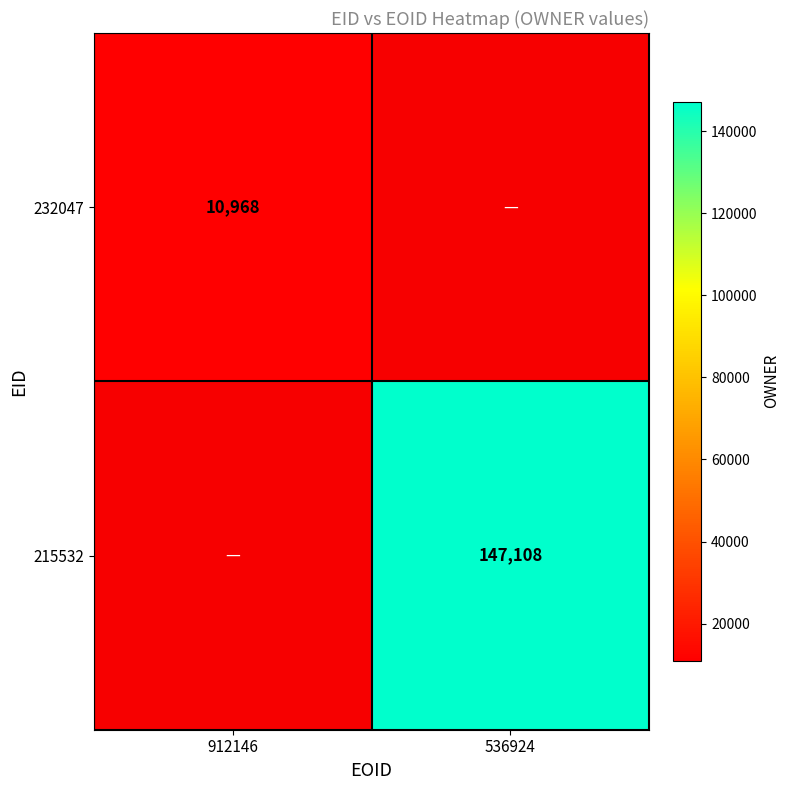

List the series in order of their overall mean, lowest first.

232047, 215532